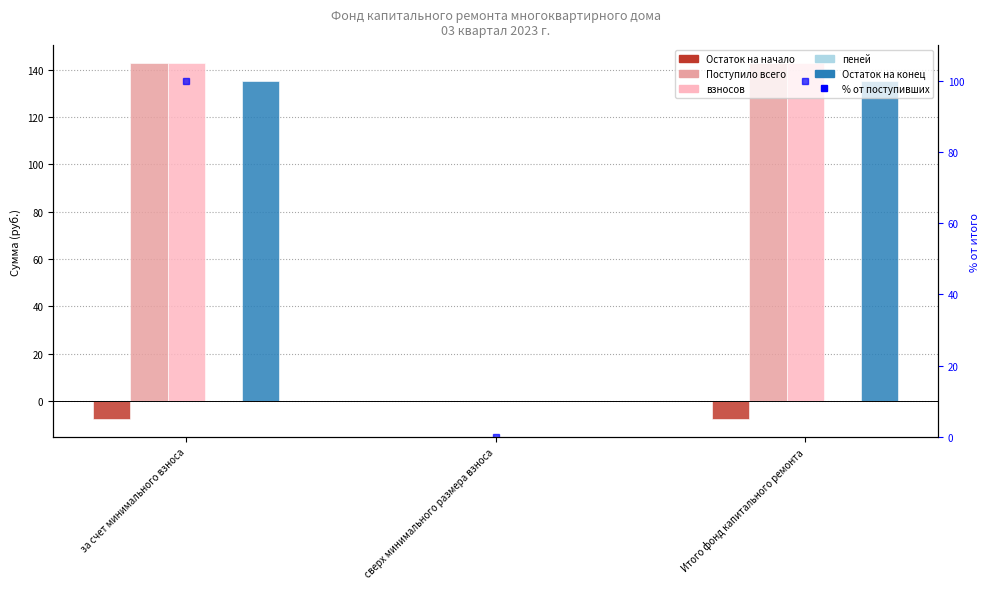

Which series has the largest total across all categories?

Поступило всего